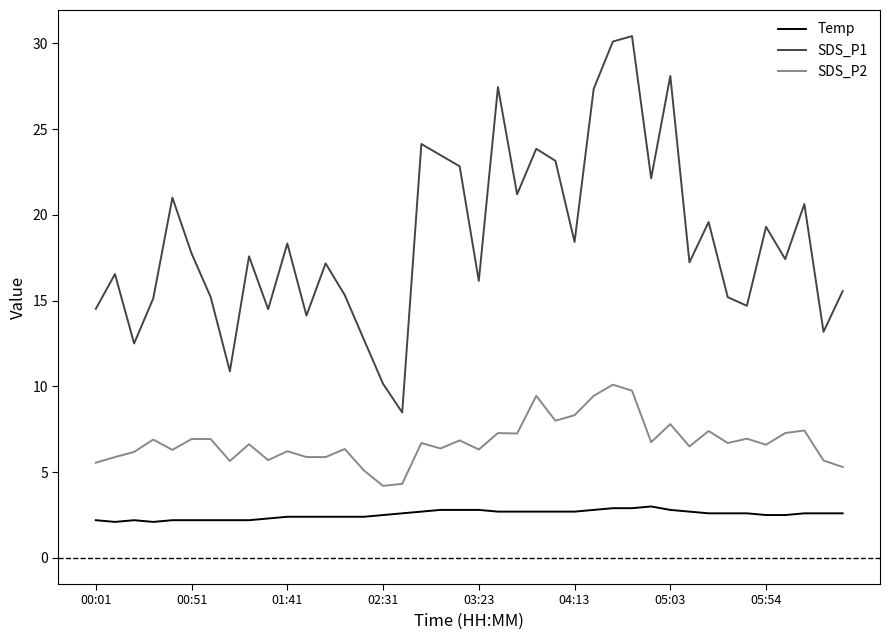

What is the difference between the maximum and minimum values in the SDS_P2 series?

5.9